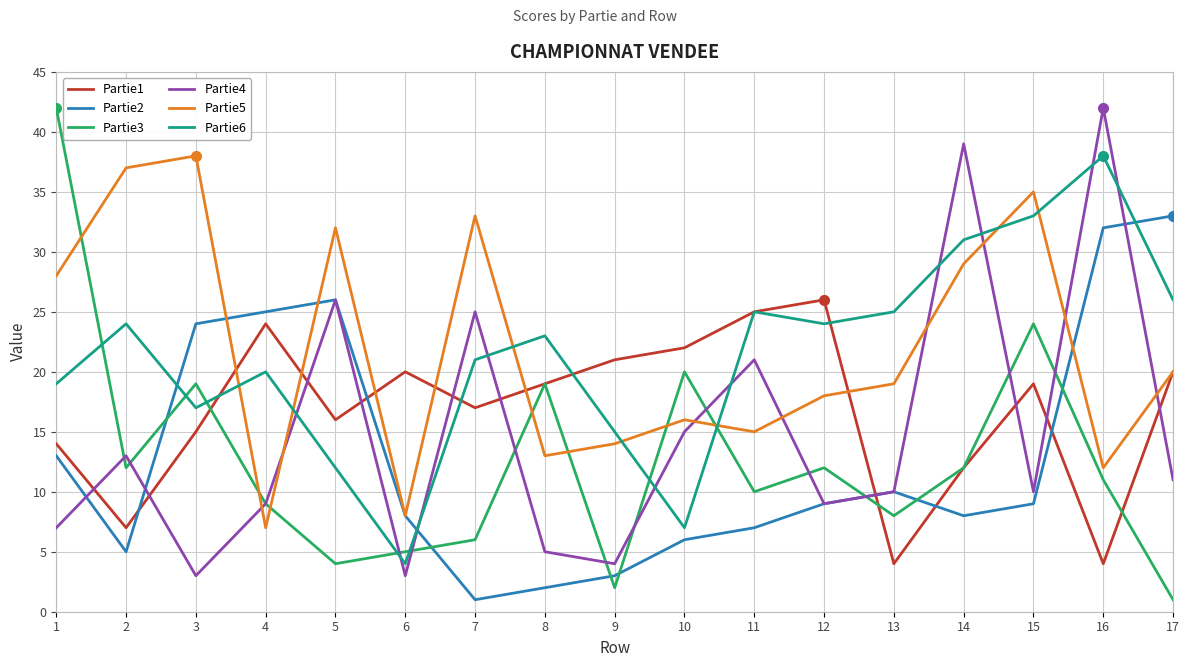

What is the greatest value displayed?

42